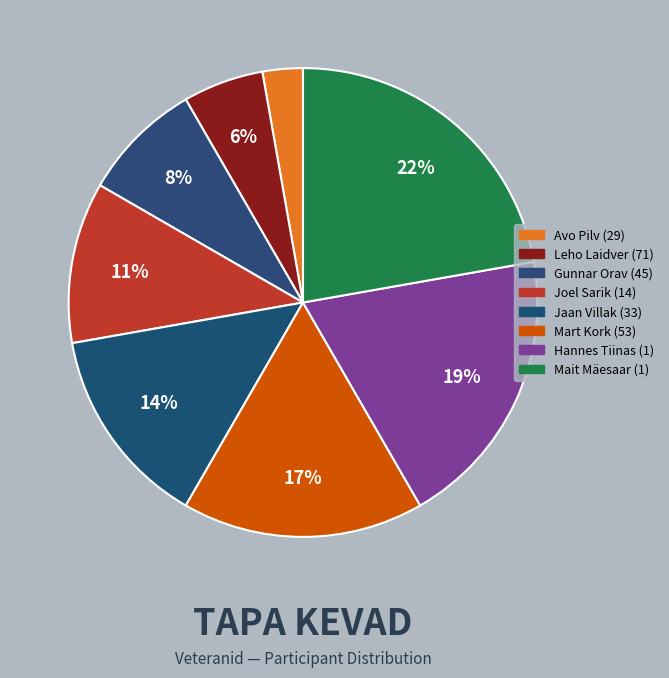

What percentage is the Jaan Villak (33) slice, to the nearest percent?

14%